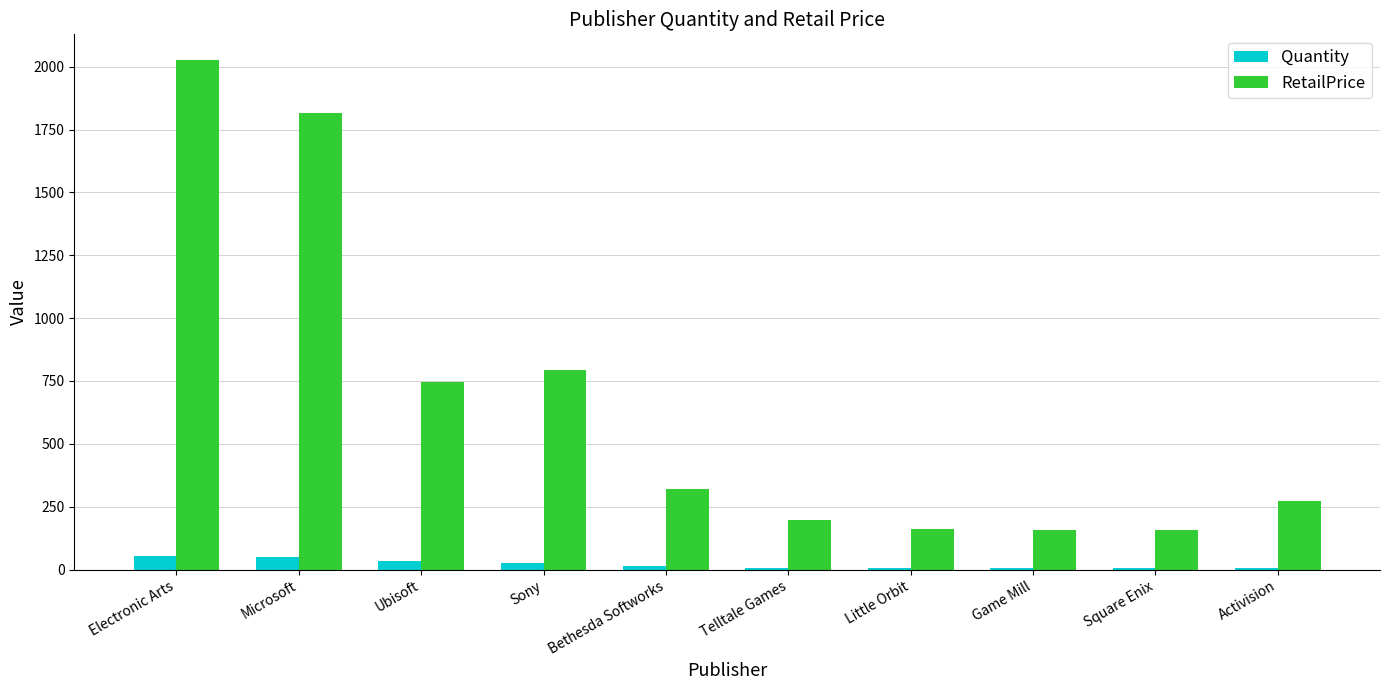

Rank the series by their average value, from highest to lowest.

RetailPrice, Quantity